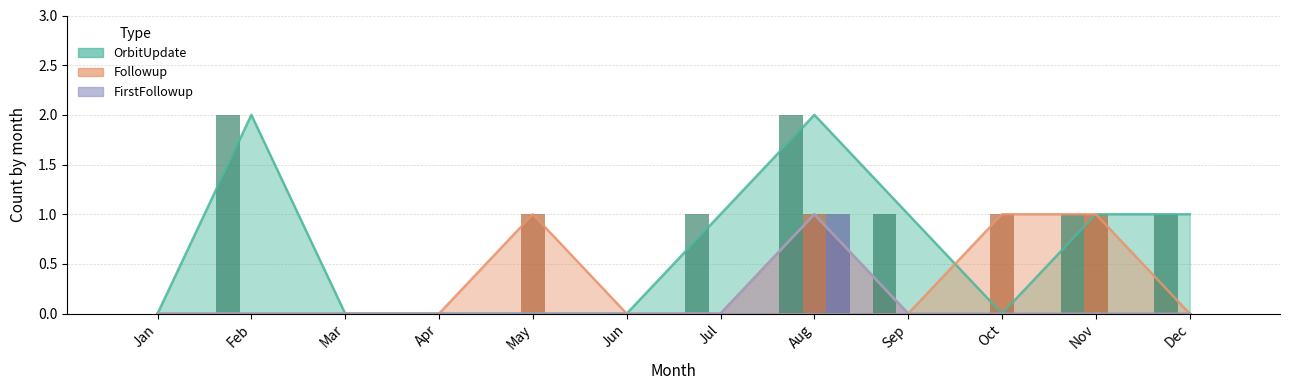

What is the difference between the maximum and minimum values in the Followup series?

1